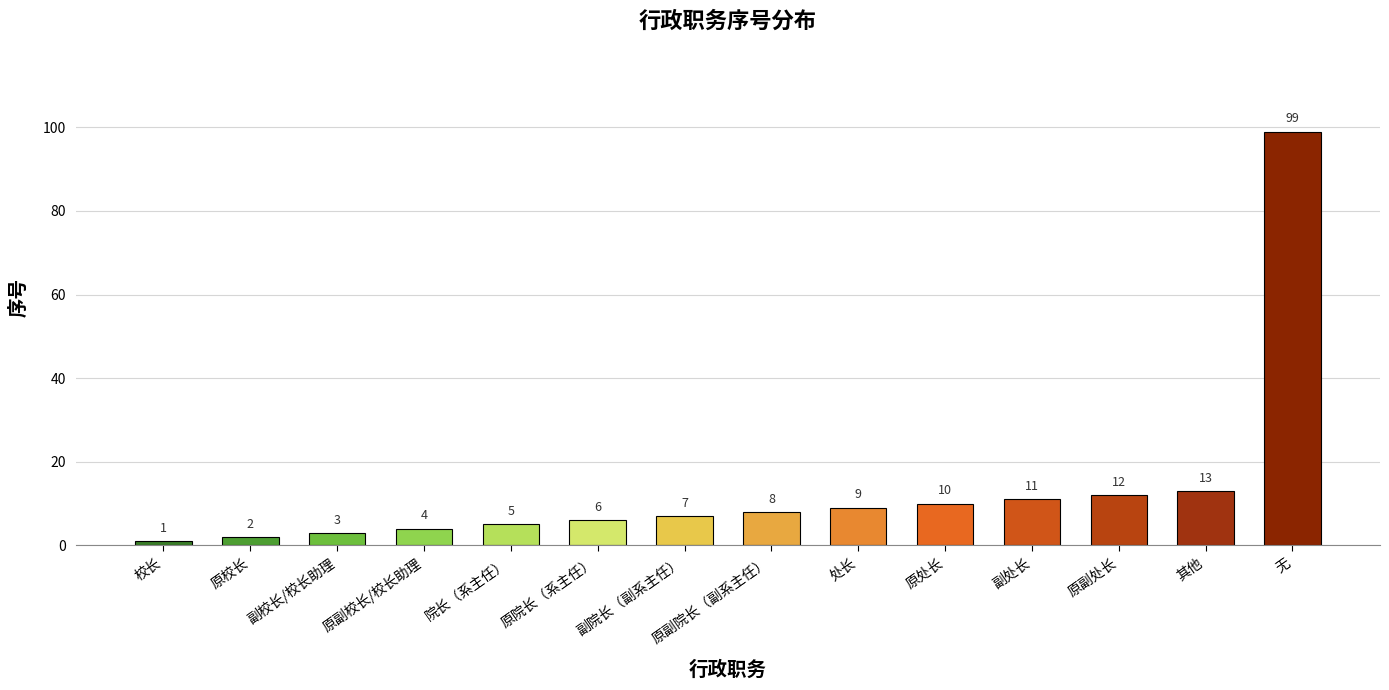

What is the maximum value shown in the chart?

99